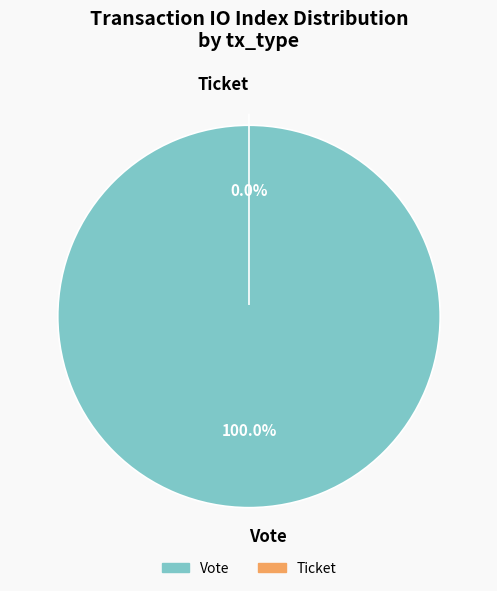

Count the number of slices in the pie.

2